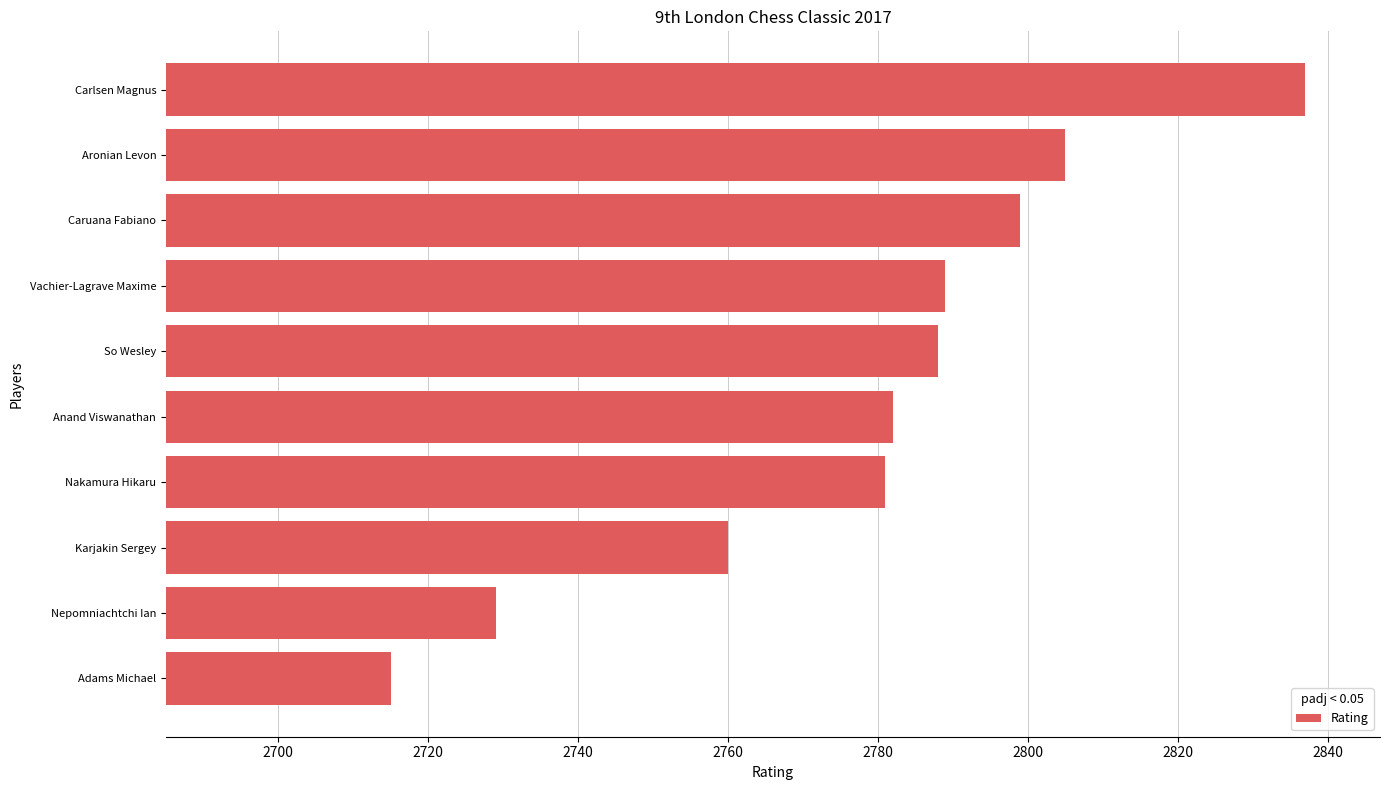

What is the approximate value at Aronian Levon?

2805